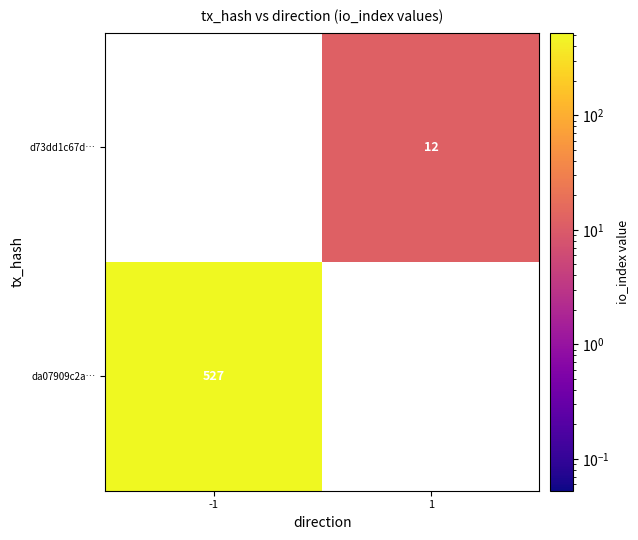

True or false: da07909c2a… has a value of 527 at -1.

True